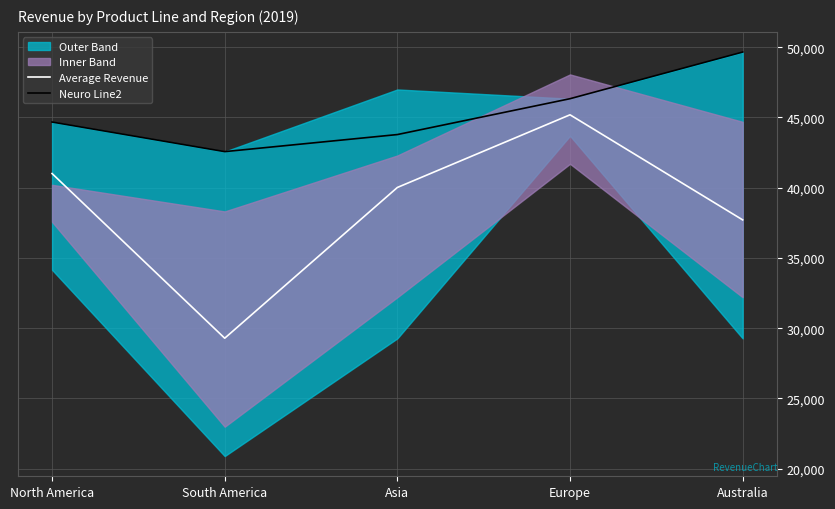

True or false: Neuro Line2 and Average Revenue intersect in this chart.

False